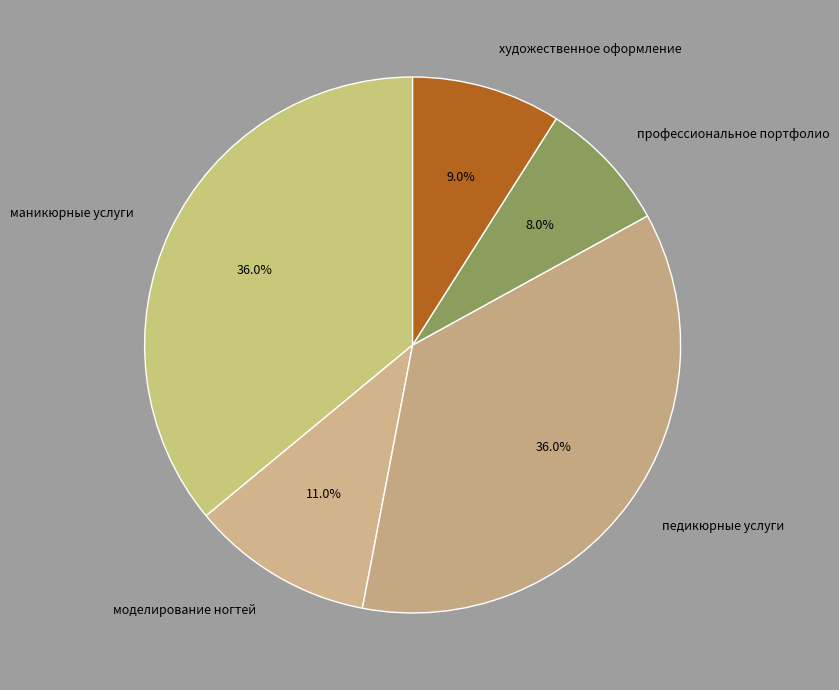

How much of the chart is everything except педикюрные услуги?

64.0%